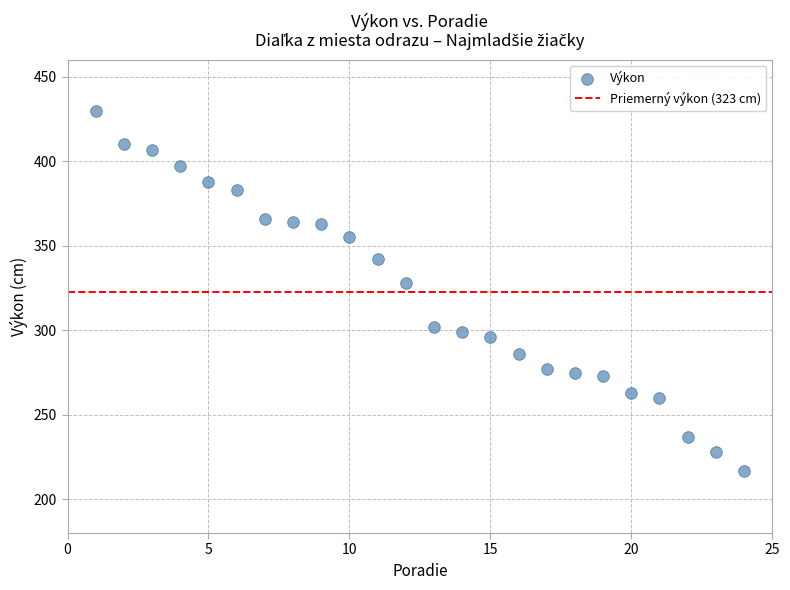

What Y value in the scatter plot is closest to 323?

328